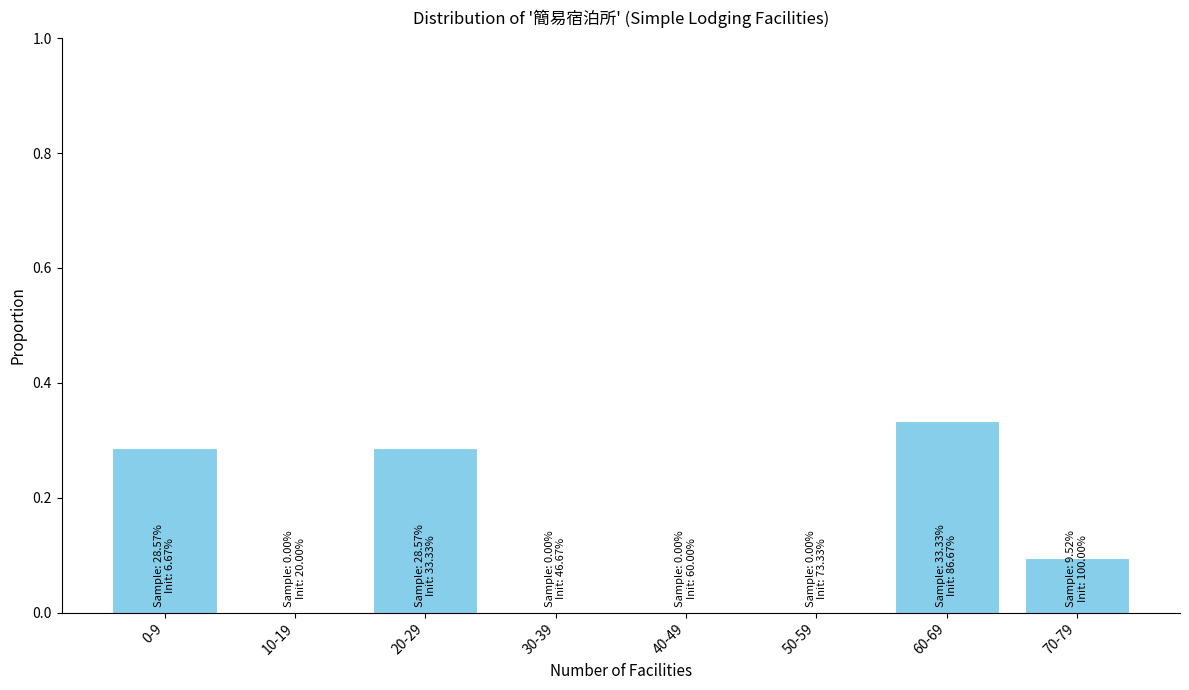

Is it true that the value at 50-59 is 0.0?

True